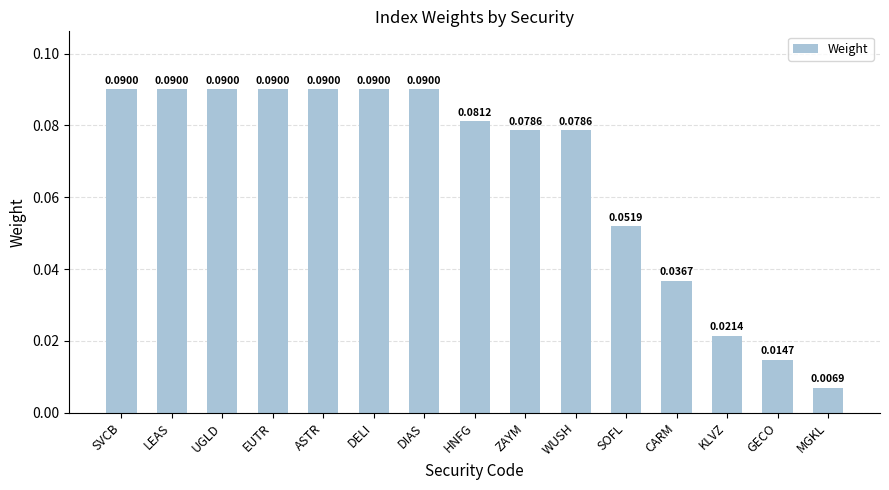

What is the sum of all values?

1.0